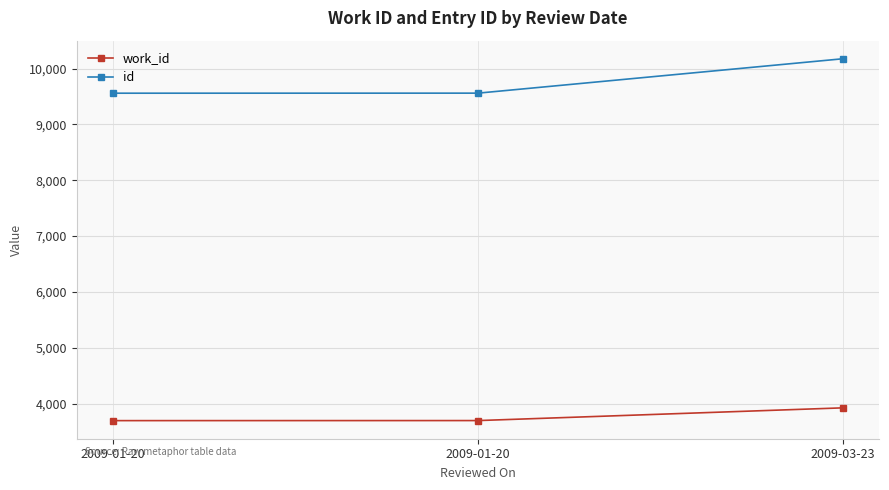

What is the label of the 3rd point from the right?

2009-01-20